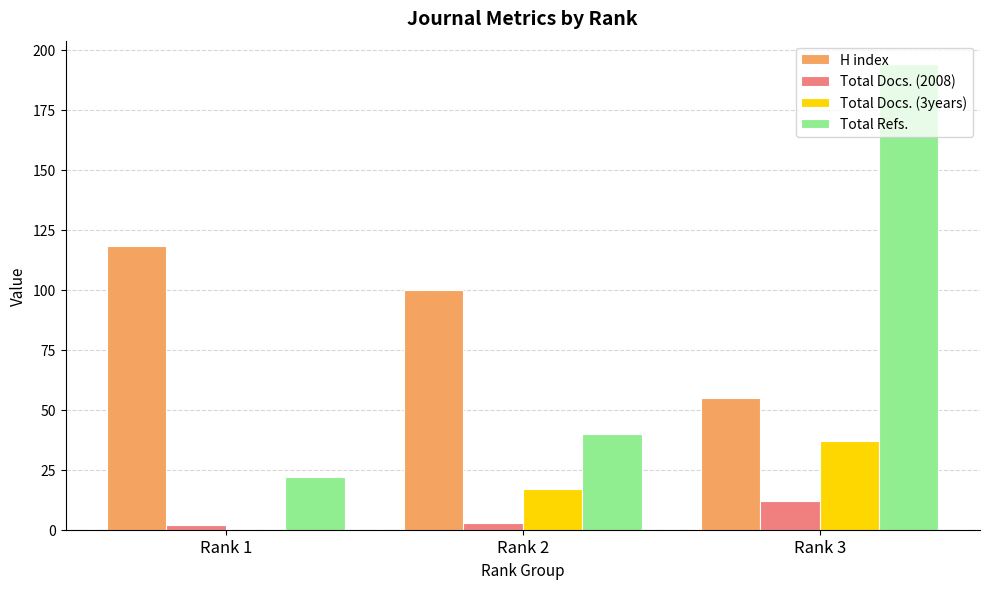

Count the Total Refs. values in the range 22 to 194.

3